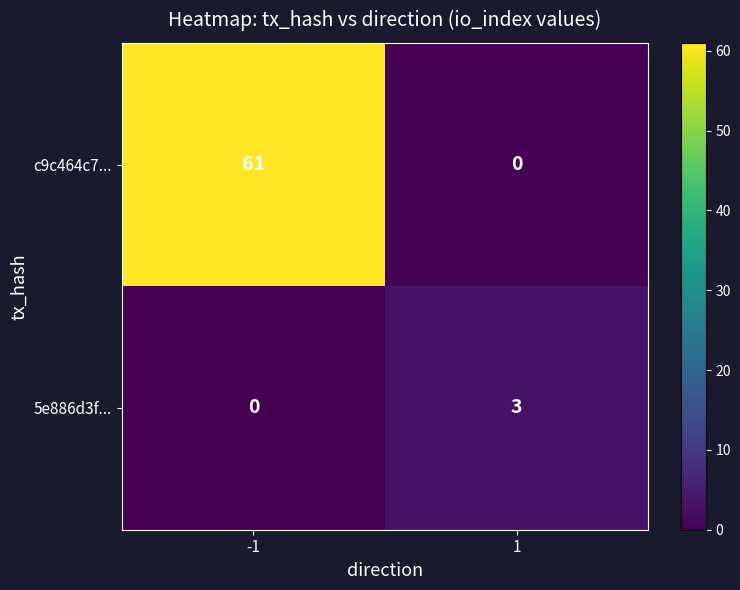

How many series are shown in this chart?

2